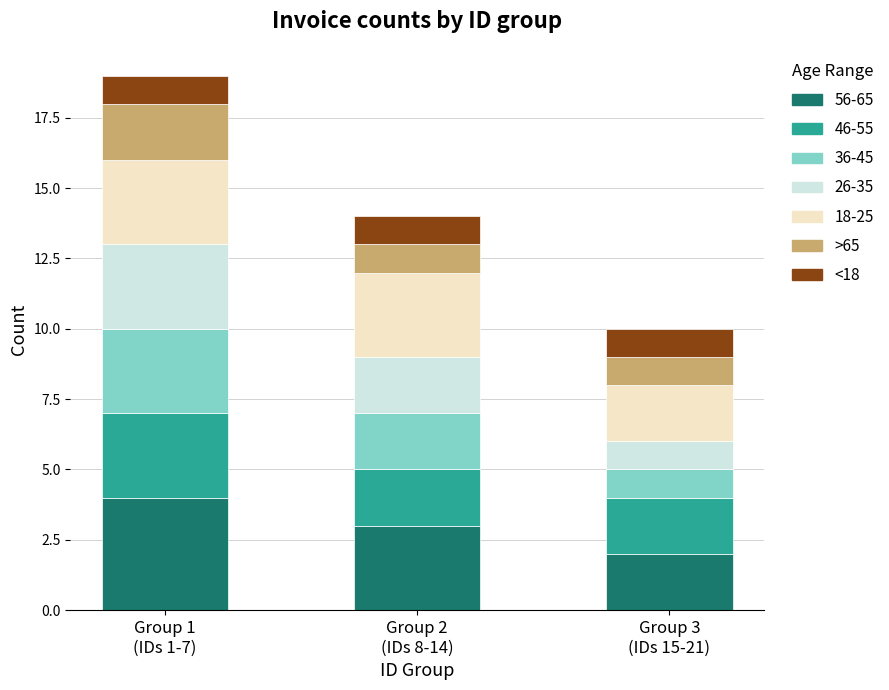

What are all the series names shown in the legend?

56-65, 46-55, 36-45, 26-35, 18-25, >65, <18